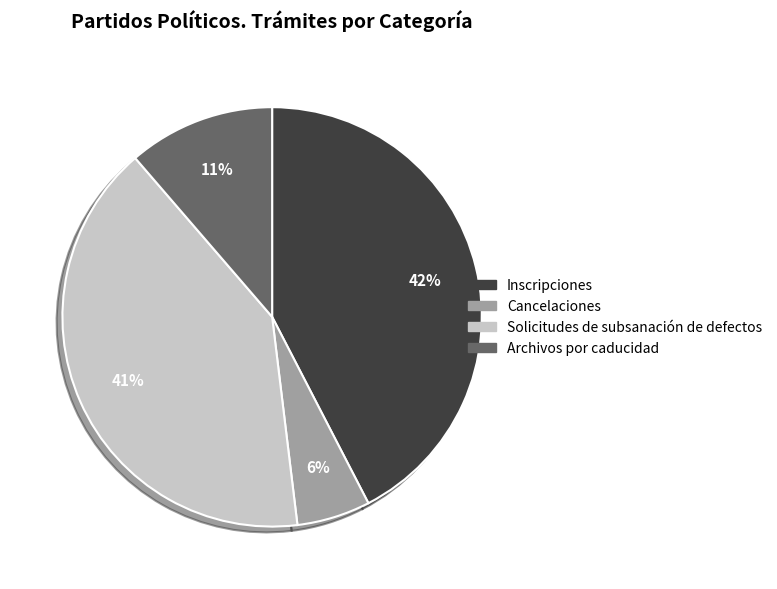

To the nearest percent, what is the combined percentage of Cancelaciones and Archivos por caducidad?

17%